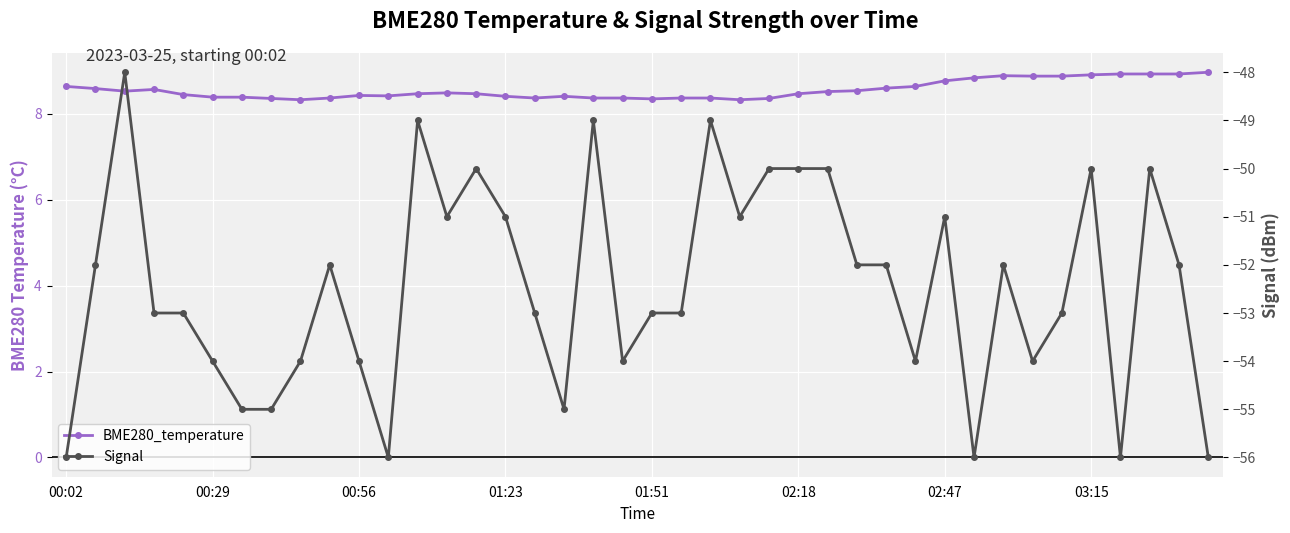

Rank the series by their maximum value, from lowest to highest.

Signal, BME280_temperature